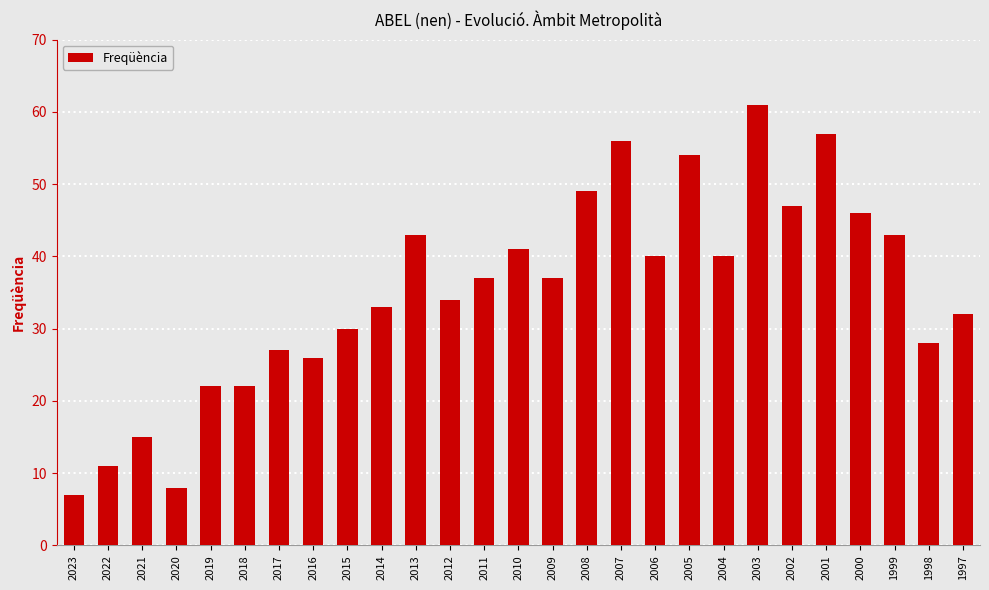

At which category does the chart reach its minimum across all series?

2023